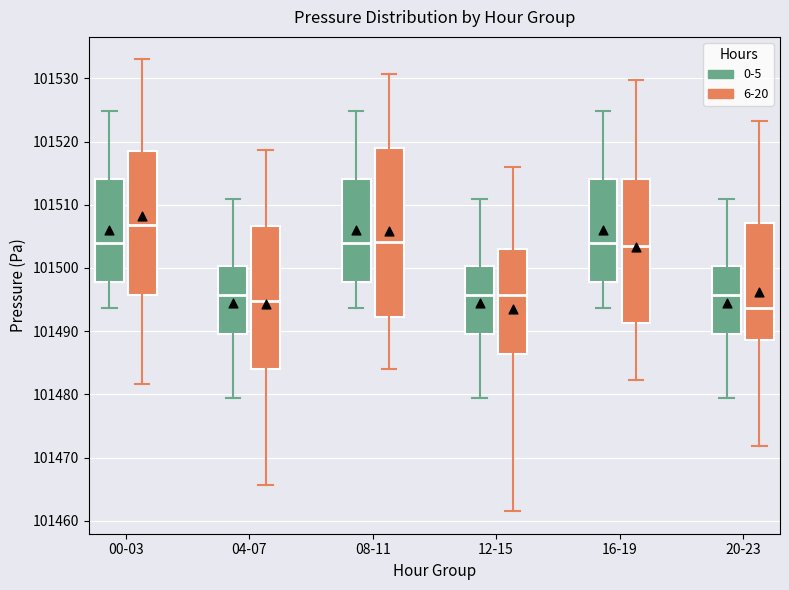

Comparing the boxes themselves (not the whiskers), which one is the tallest?

08-11 (6-20)